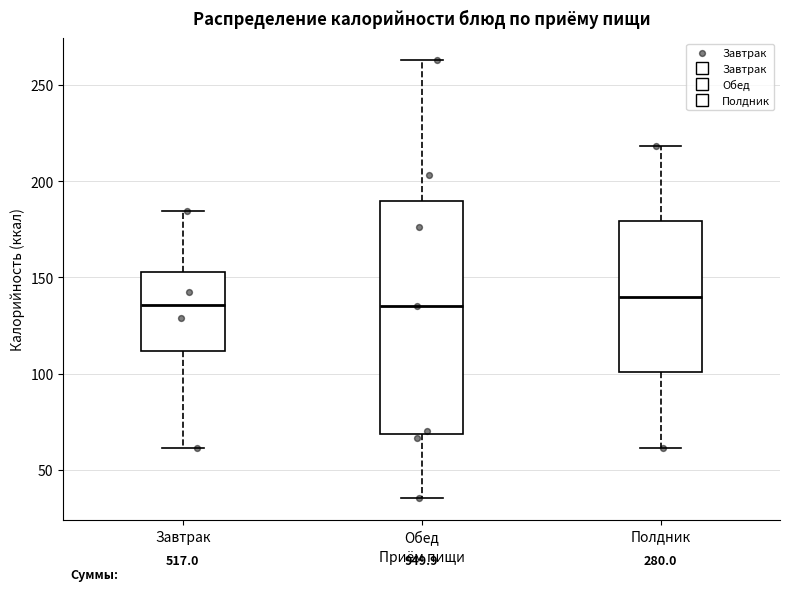

Comparing the boxes themselves (not the whiskers), which one is the tallest?

Обед